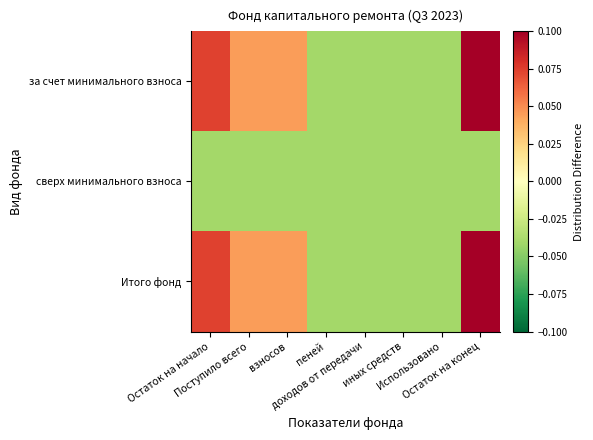

Which series has the widest spread of values?

за счет минимального взноса